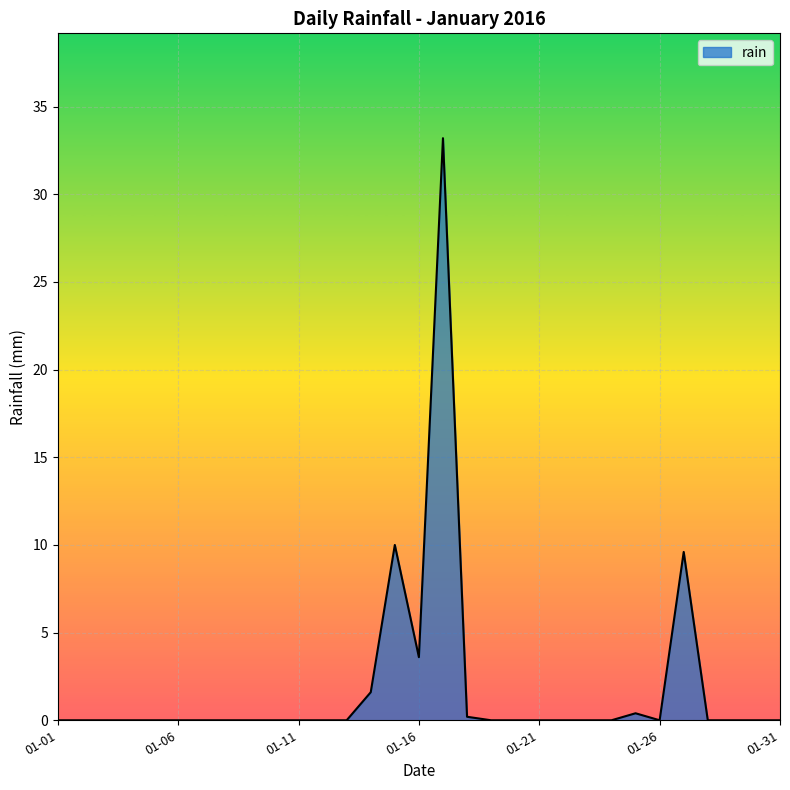

What is the greatest value displayed?

33.2